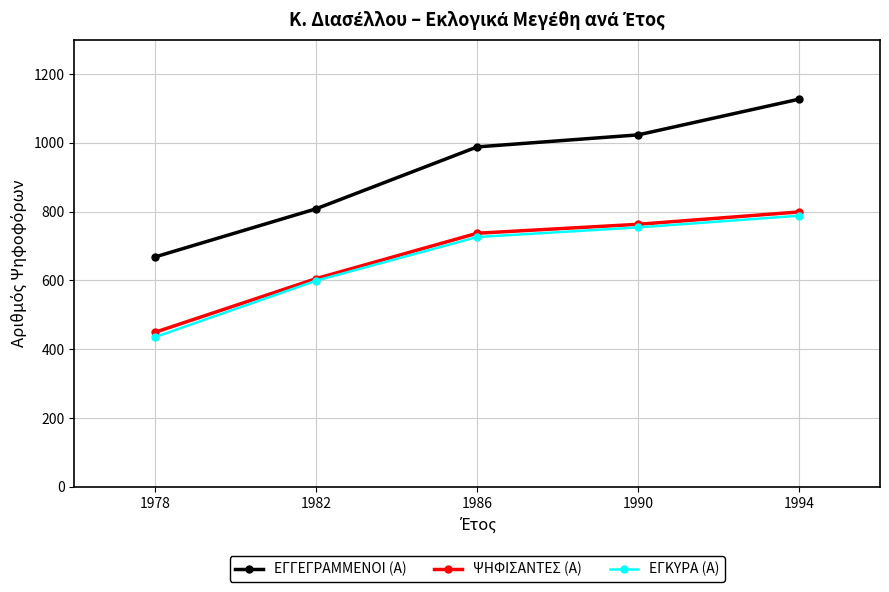

What is the average value of the ΕΓΚΥΡΑ (Α) series?

660